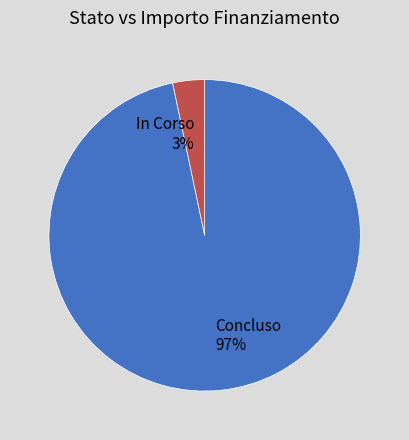

Combined, do In Corso and Concluso account for over 50%?

Yes